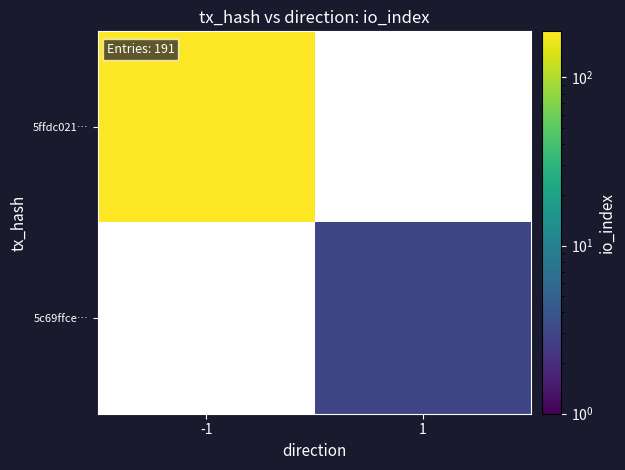

Where is 5ffdc021… nearest to the value 188?

-1